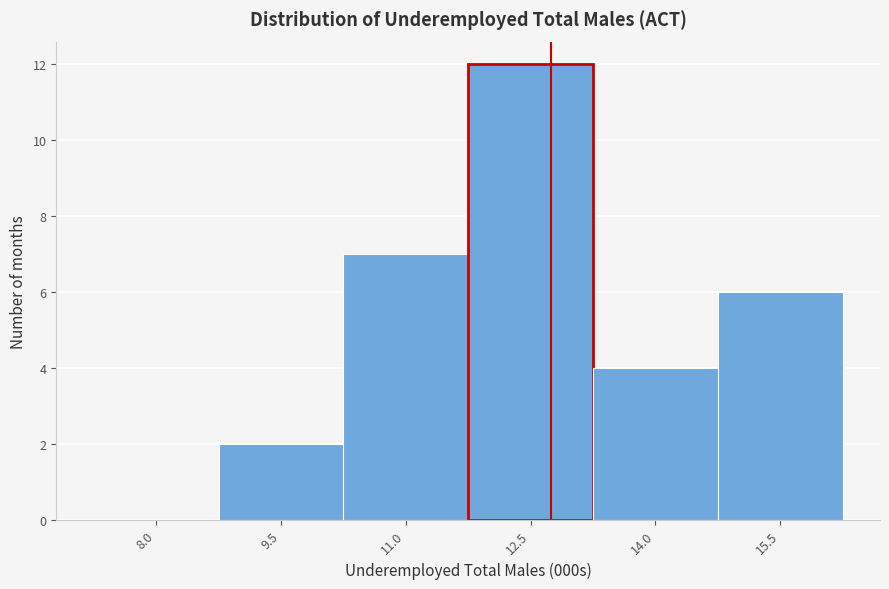

Reading left to right, extract all data points from this chart.

8.0=0	9.5=2	11.0=7	12.5=12	14.0=4	15.5=6